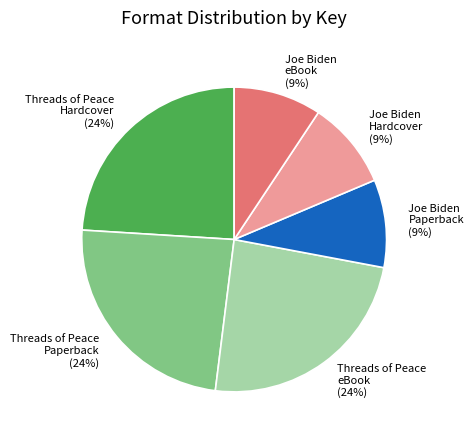

How many segments does this pie chart have?

6